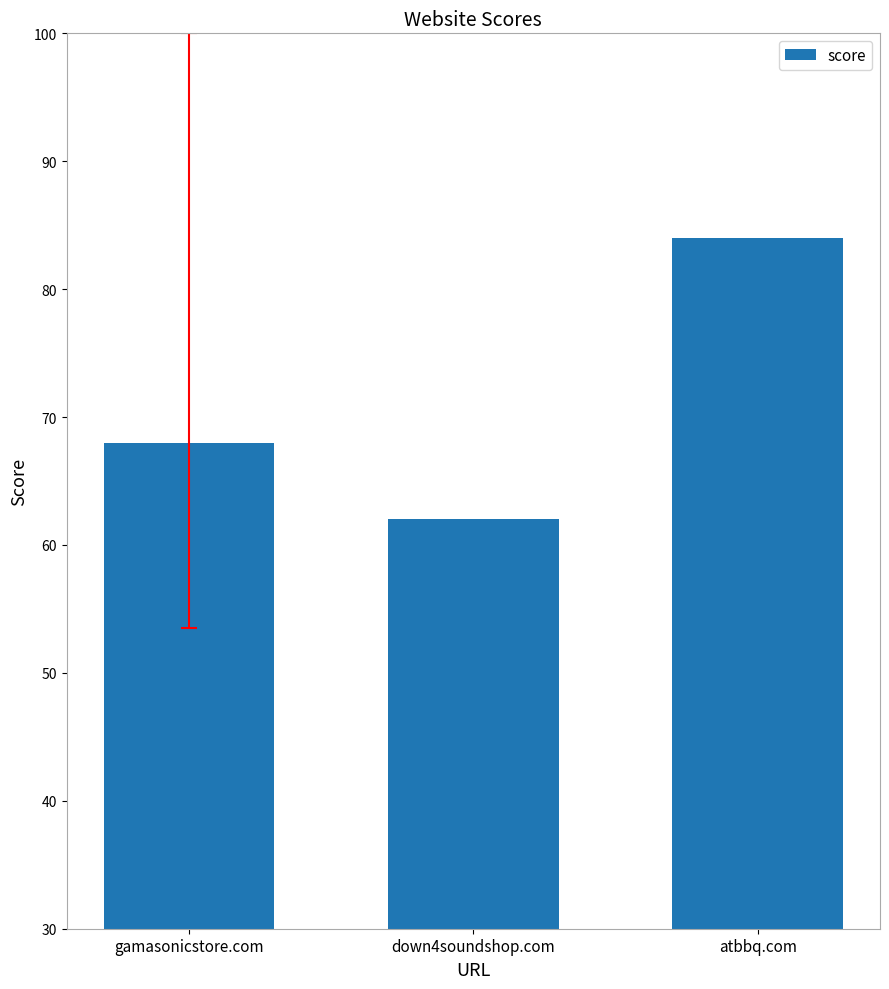

True or false: the data shows 107 at gamasonicstore.com.

False